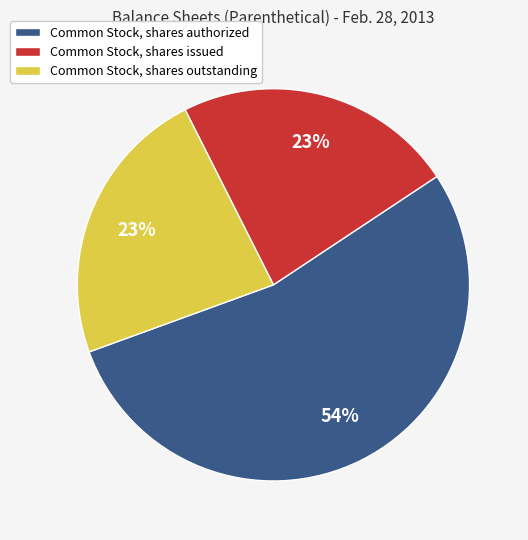

Count the number of slices in the pie.

3